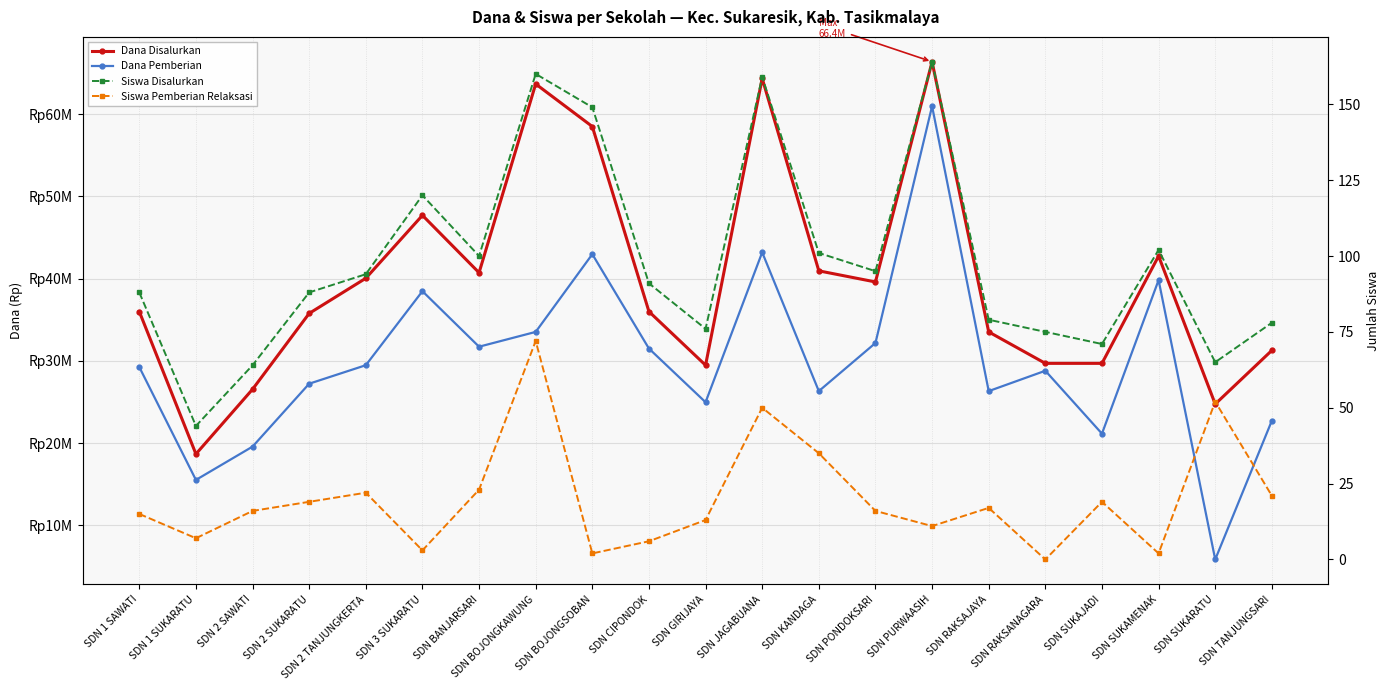

True or false: Siswa Disalurkan and Dana Pemberian intersect in this chart.

False